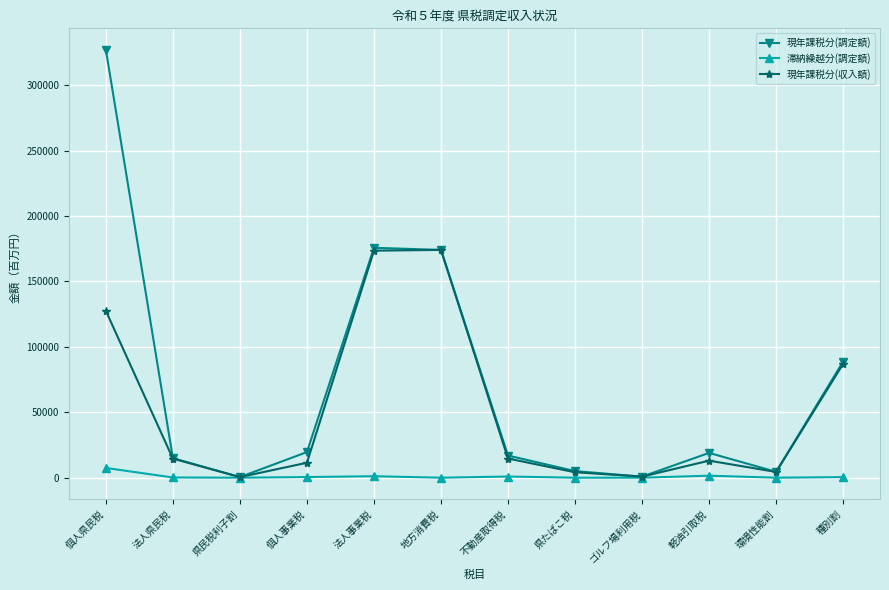

Where is 現年課税分(調定額) nearest to the value 163770?

地方消費税